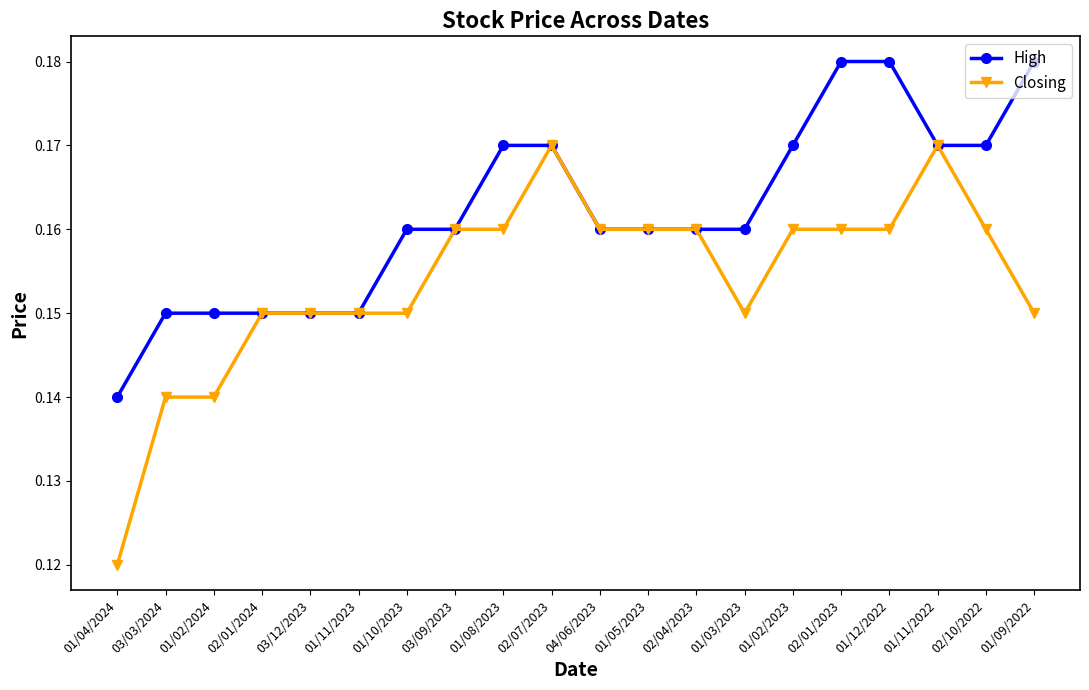

Rank the series at 01/08/2023 from highest to lowest value.

High, Closing